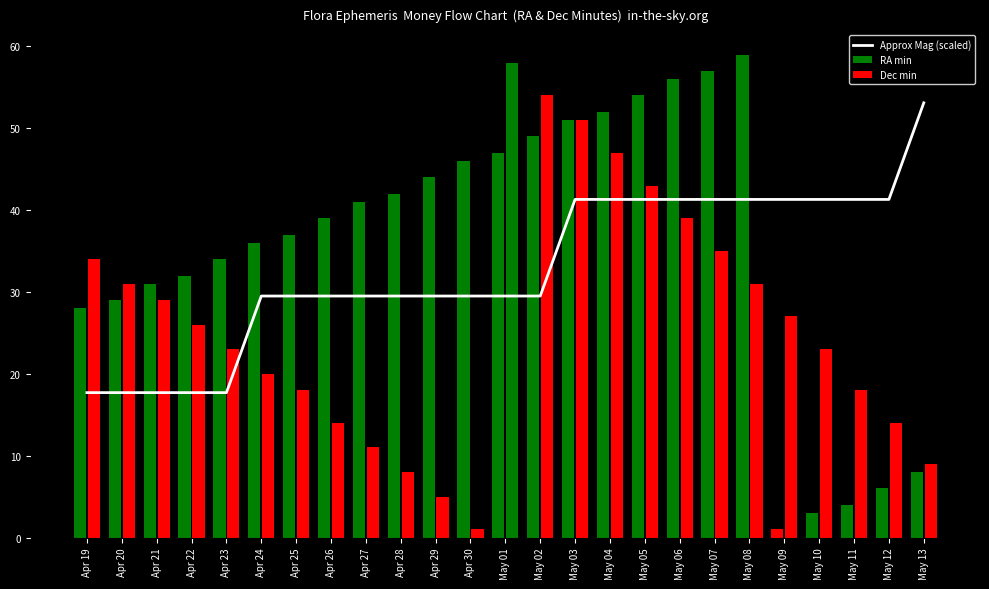

Rank the categories by value from highest to lowest.

May 13, May 03, May 04, May 05, May 06, May 07, May 08, May 09, May 10, May 11, May 12, Apr 24, Apr 25, Apr 26, Apr 27, Apr 28, Apr 29, Apr 30, May 01, May 02, Apr 19, Apr 20, Apr 21, Apr 22, Apr 23